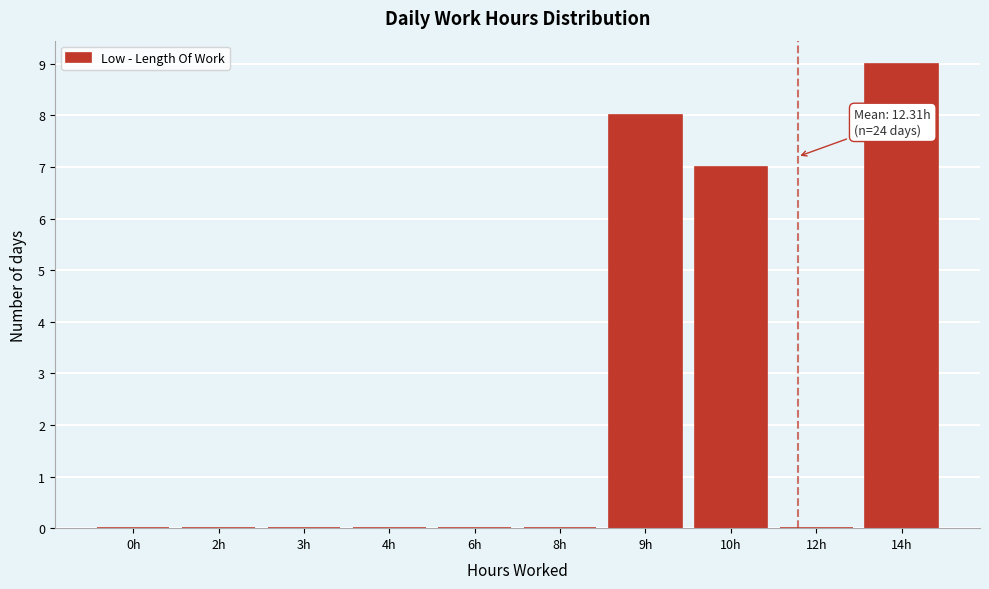

Reading left to right, list all the values displayed in this chart.

0h=0	2h=0	3h=0	4h=0	6h=0	8h=0	9h=8	10h=7	12h=0	14h=9